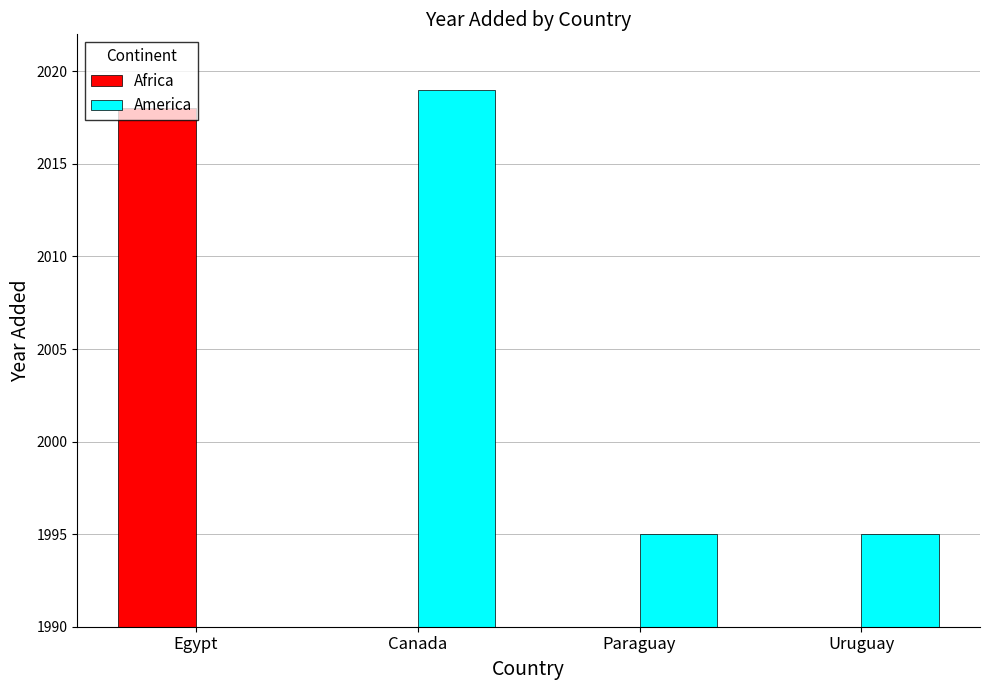

What is the total value across all series at Uruguay?

1995